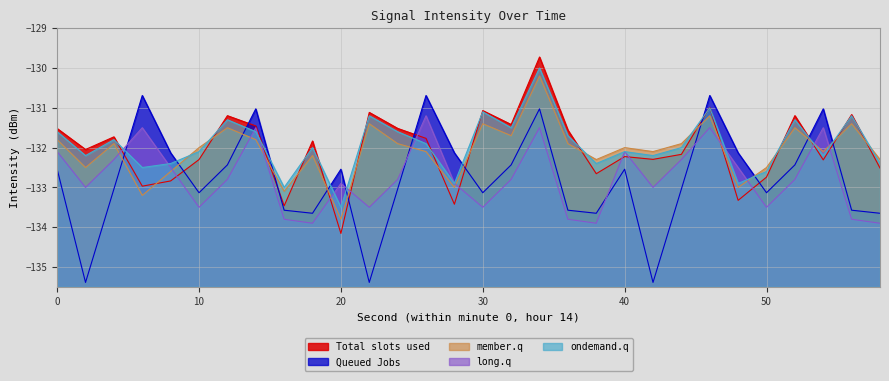

After their last crossing, which series has the higher values: member.q or Queued Jobs?

member.q